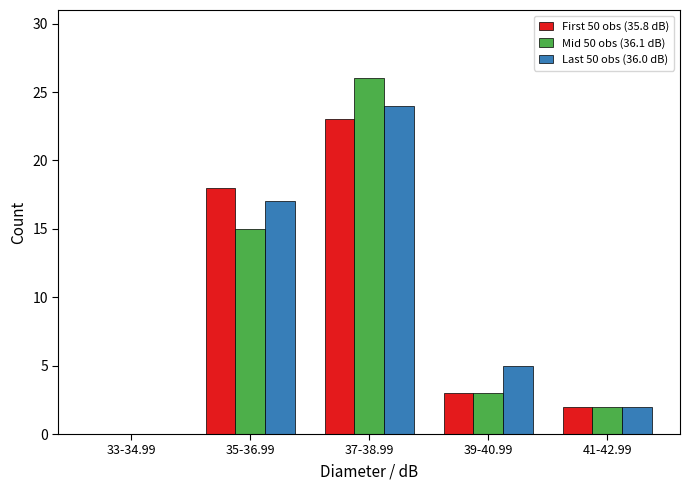

Reading left to right, extract all data points from this chart.

First 50 obs (35.8 dB): 33-34.99=0	35-36.99=18	37-38.99=23	39-40.99=3	41-42.99=2
Mid 50 obs (36.1 dB): 33-34.99=0	35-36.99=15	37-38.99=26	39-40.99=3	41-42.99=2
Last 50 obs (36.0 dB): 33-34.99=0	35-36.99=17	37-38.99=24	39-40.99=5	41-42.99=2